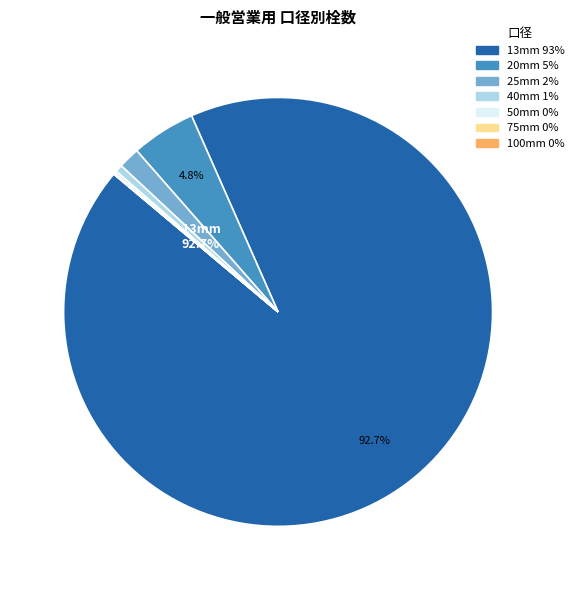

Do 13mm and 25mm together represent more than half of the pie?

Yes